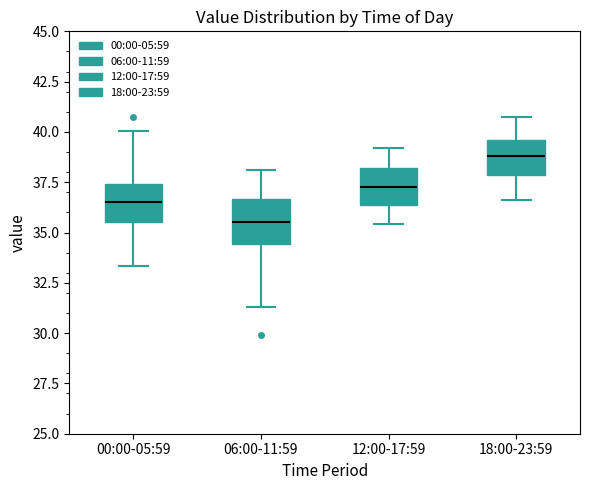

Where does the median line of the box for 18:00-23:59 sit on the y-axis? The values are not printed on the chart, so give them approximately, as read against the axis.

39.0